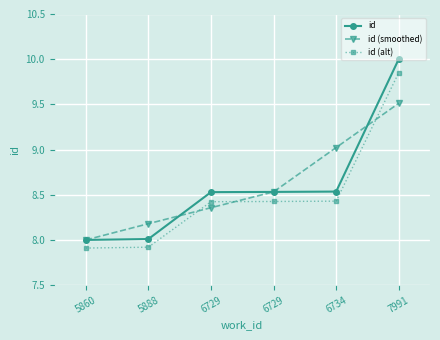

Which series has the largest total across all categories?

id